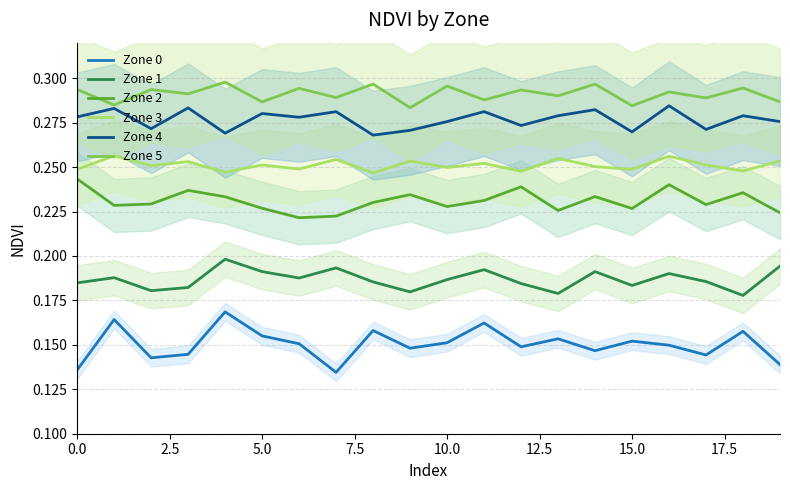

Is it true that Zone 2 equals 0.3 at 10.0?

False